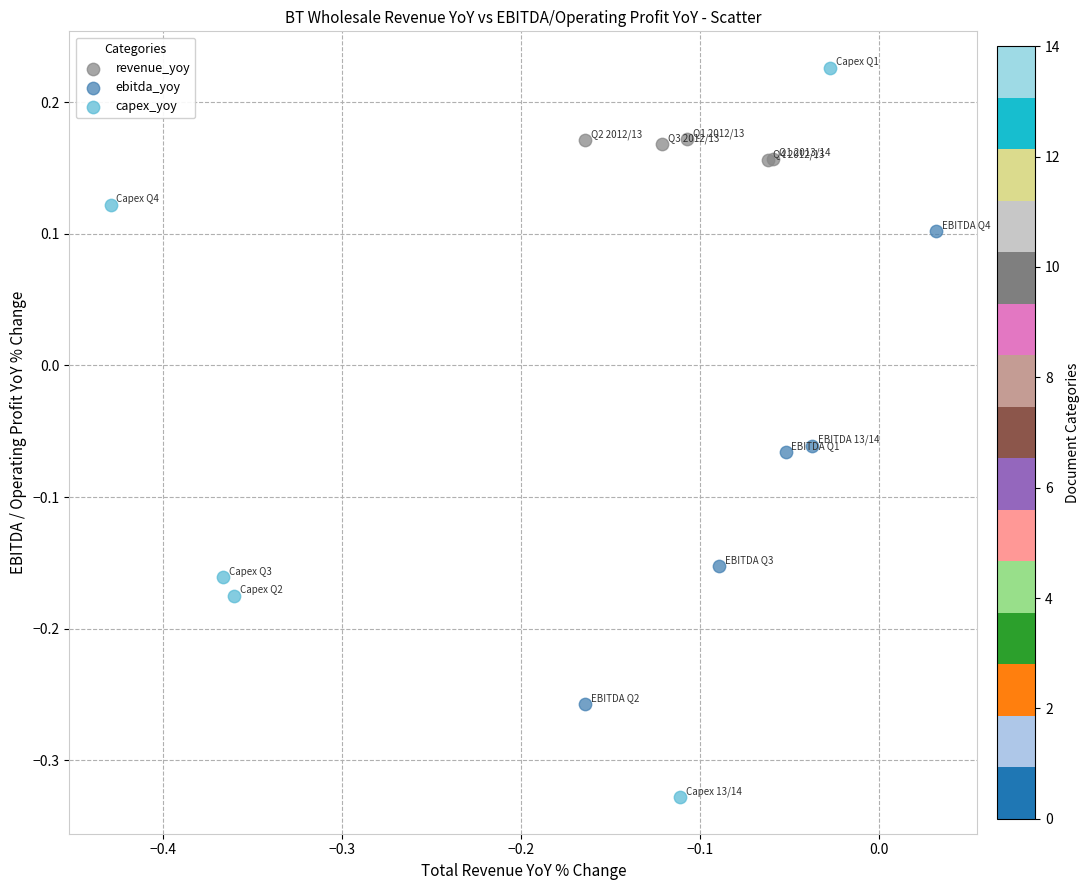

Which series contains the highest Y value?

capex_yoy